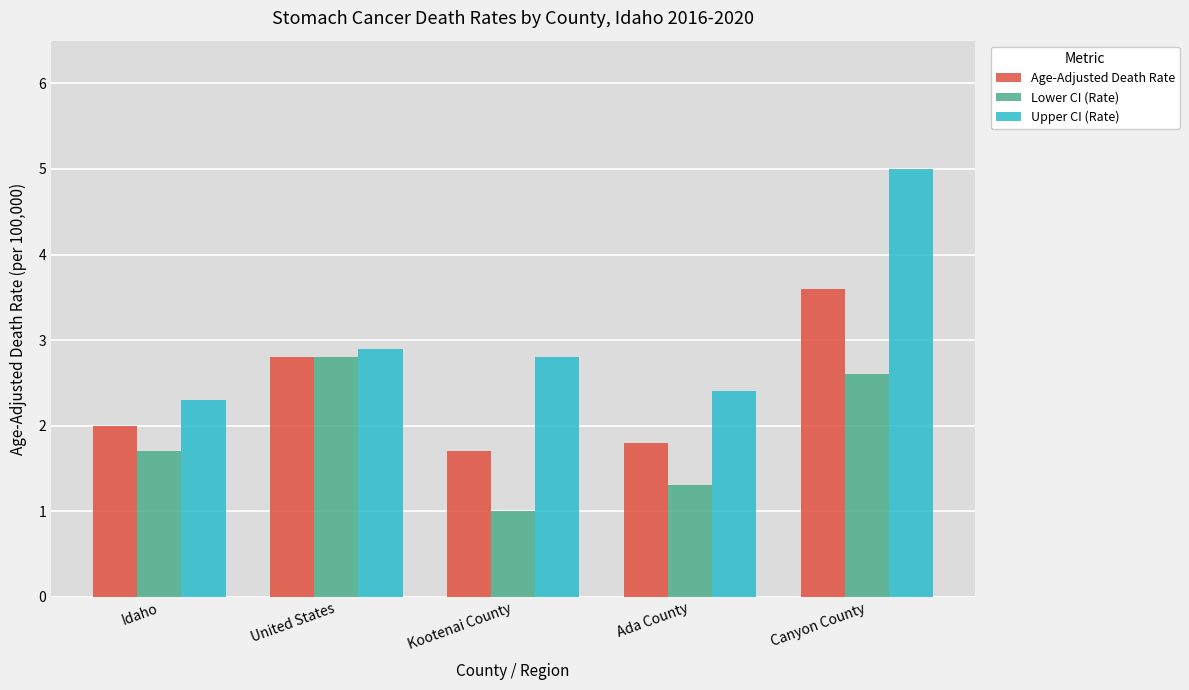

Reading left to right, list all the values displayed in this chart.

Age-Adjusted Death Rate: Idaho=2.0	United States=2.8	Kootenai County=1.7	Ada County=1.8	Canyon County=3.6
Lower CI (Rate): Idaho=1.7	United States=2.8	Kootenai County=1.0	Ada County=1.3	Canyon County=2.6
Upper CI (Rate): Idaho=2.3	United States=2.9	Kootenai County=2.8	Ada County=2.4	Canyon County=5.0